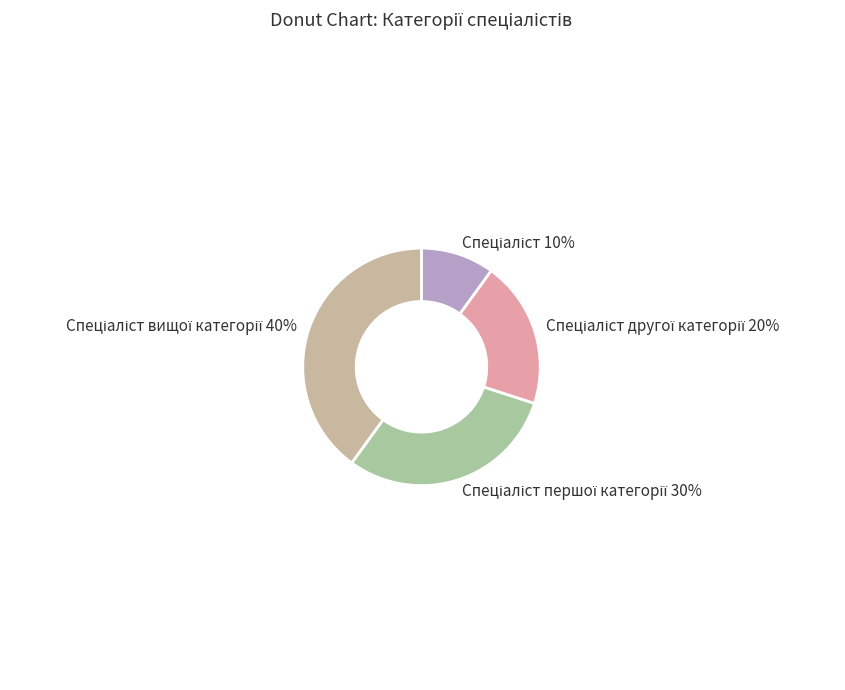

To the nearest percent, what is the average slice percentage?

25%